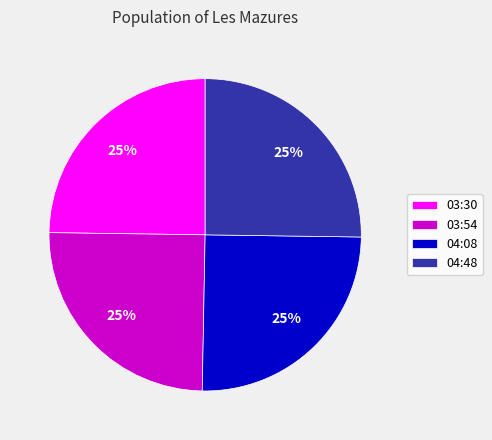

Is it true that 03:54 is 25% of the pie?

True